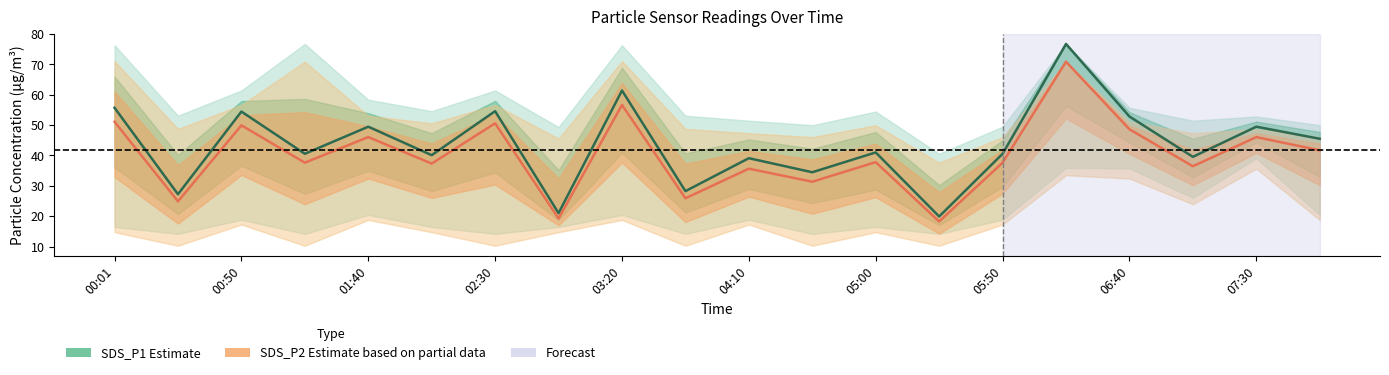

How many data points in SDS_P1 (Estimate) are above 41?

9